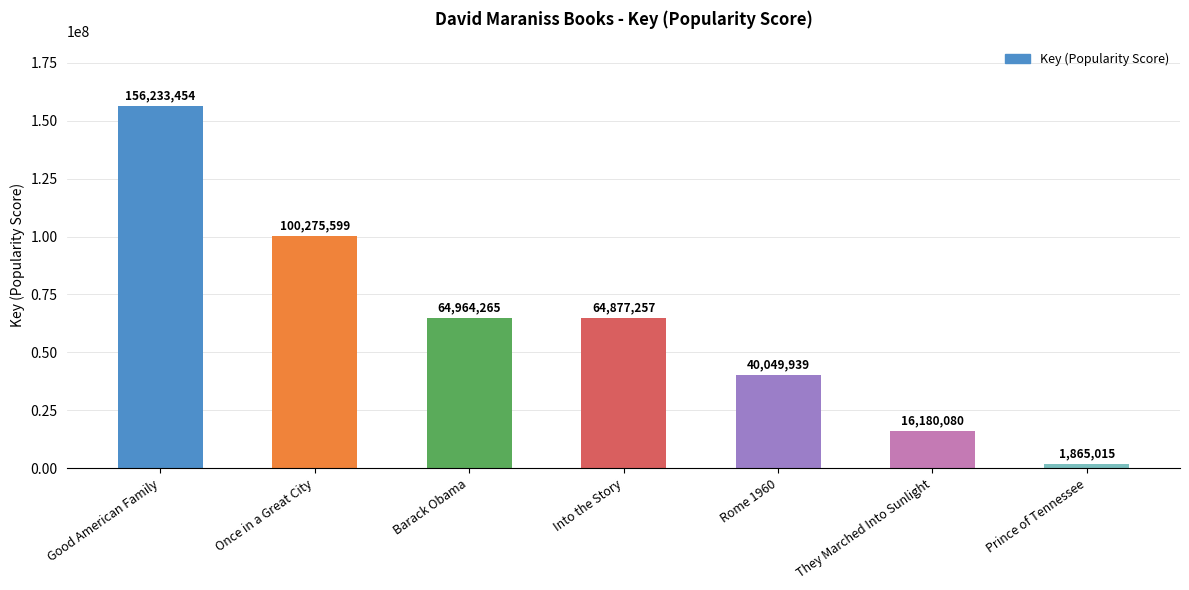

List the labels in order of value, smallest first.

Prince of Tennessee, They Marched Into Sunlight, Rome 1960, Into the Story, Barack Obama, Once in a Great City, Good American Family